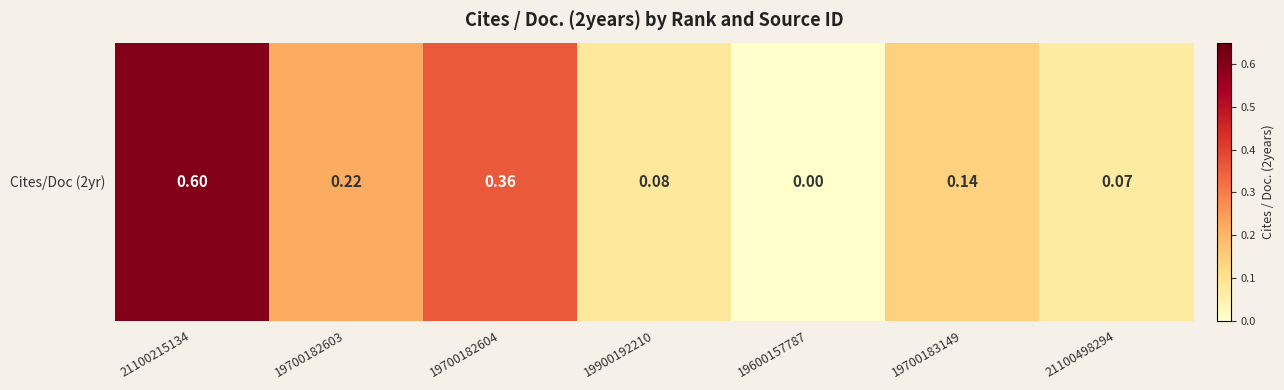

How many series are shown in this chart?

1